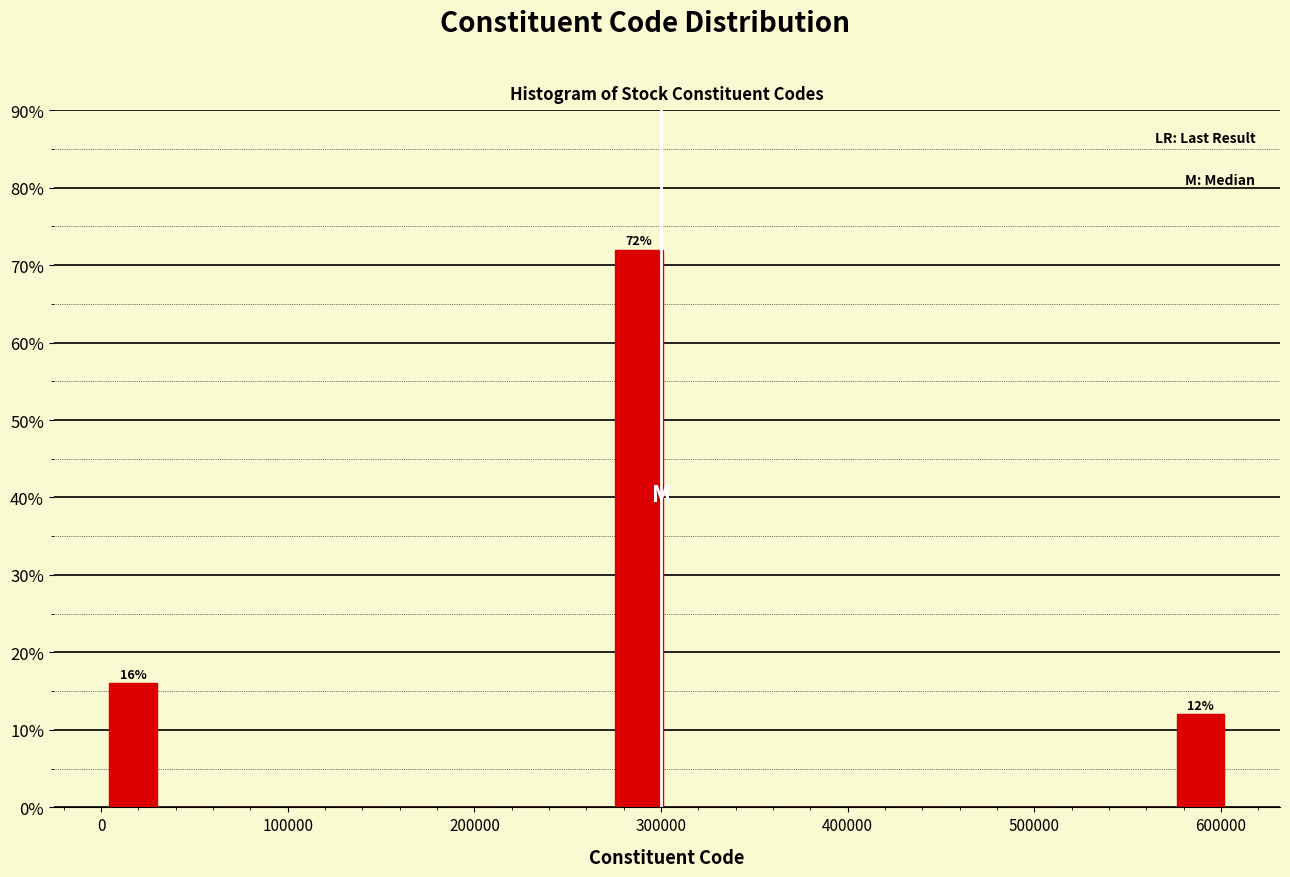

Around what value on the x-axis is the tallest bar? Give the approximate position of its centre, as read against the axis.

290000